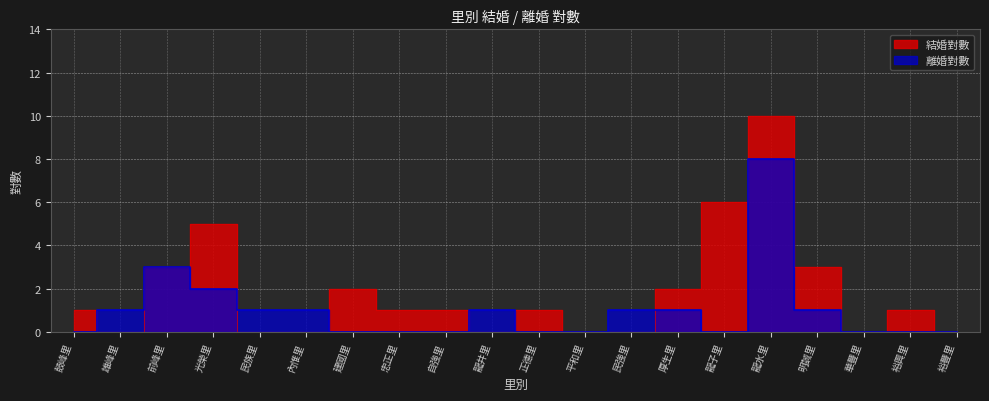

Which series has the widest spread of values?

結婚對數